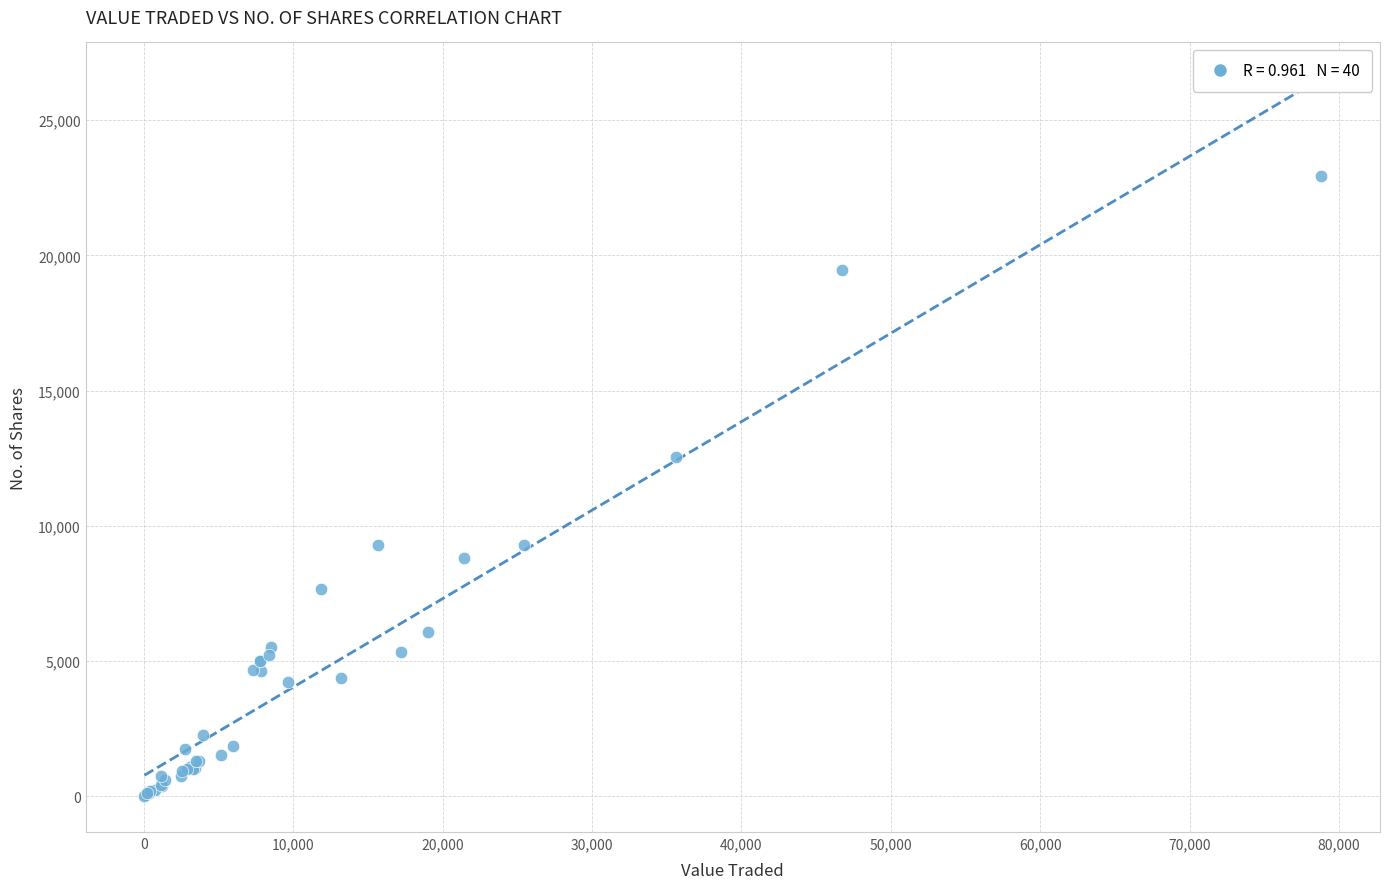

What Y value in the scatter plot is closest to 11473?

12548